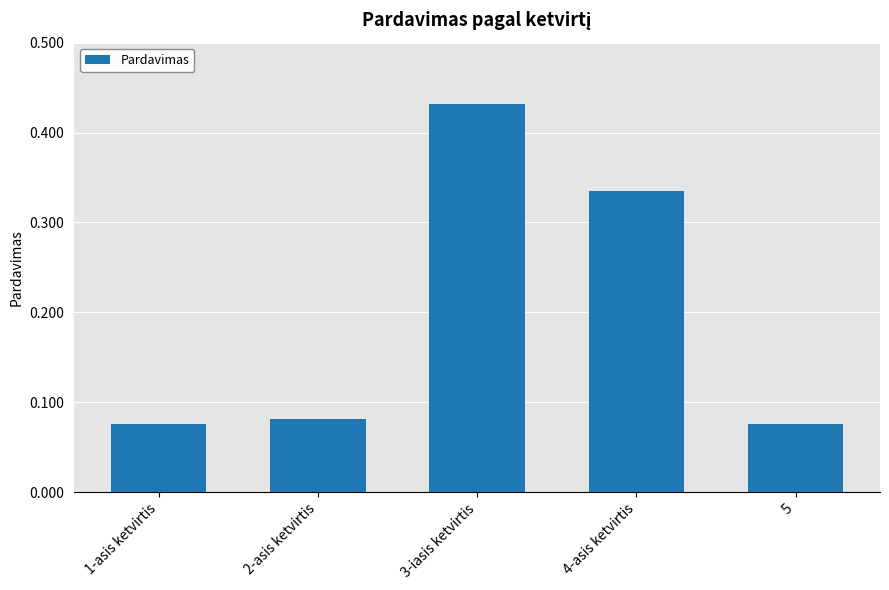

Are the bars grouped side by side (vs. stacked)?

No